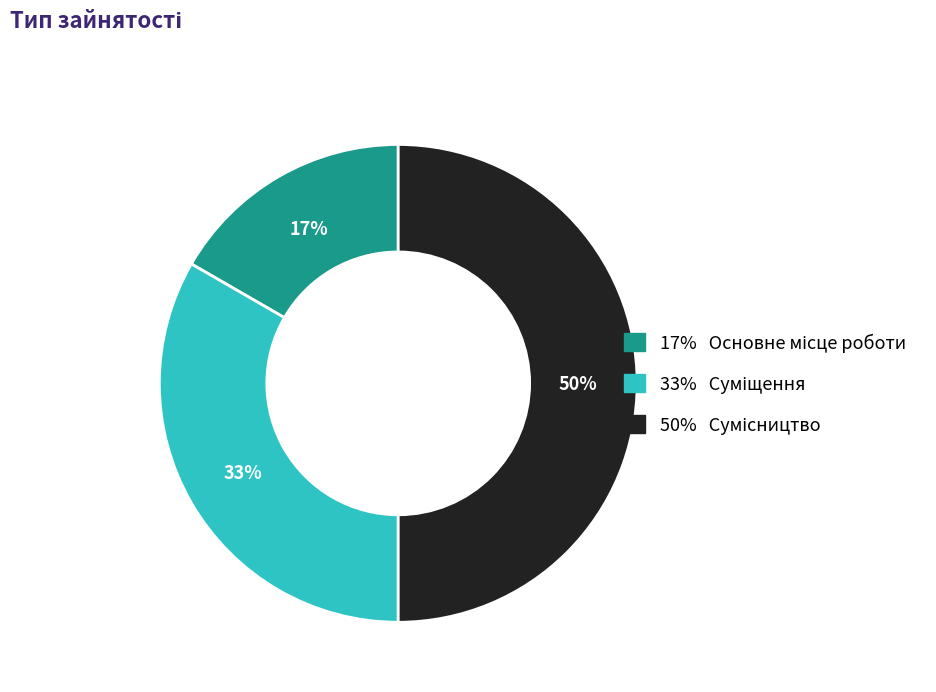

To the nearest percent, what is the average slice percentage?

33%